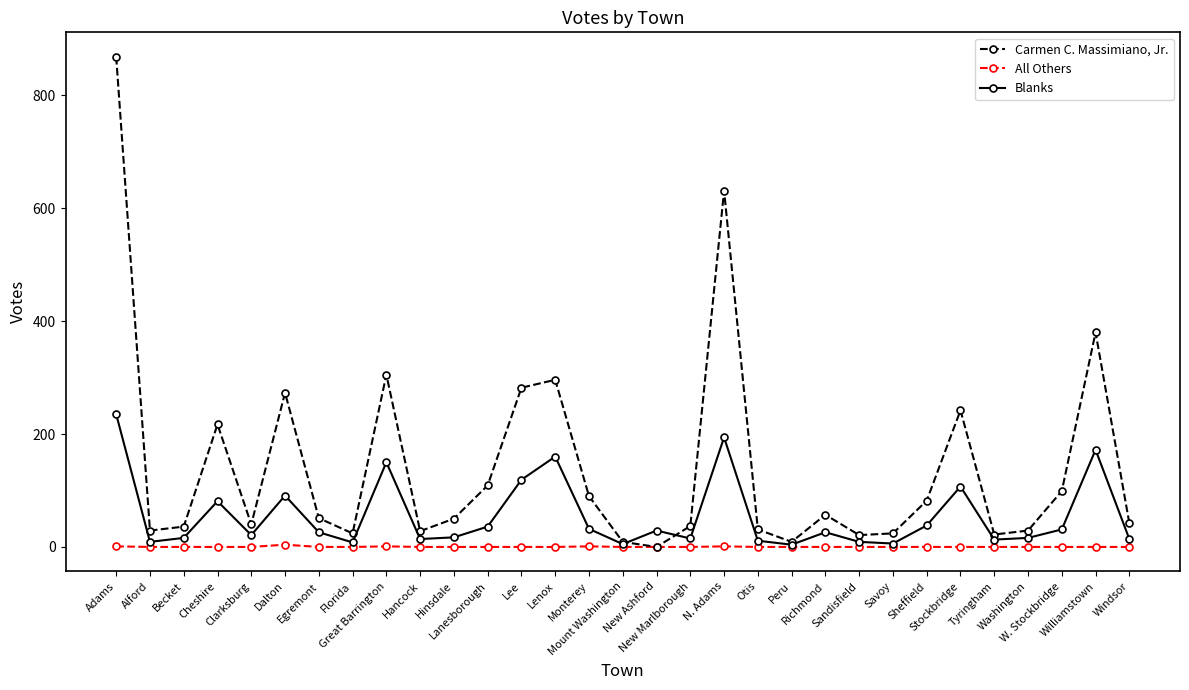

List the series in order of their peak value, highest first.

Carmen C. Massimiano, Jr., Blanks, All Others